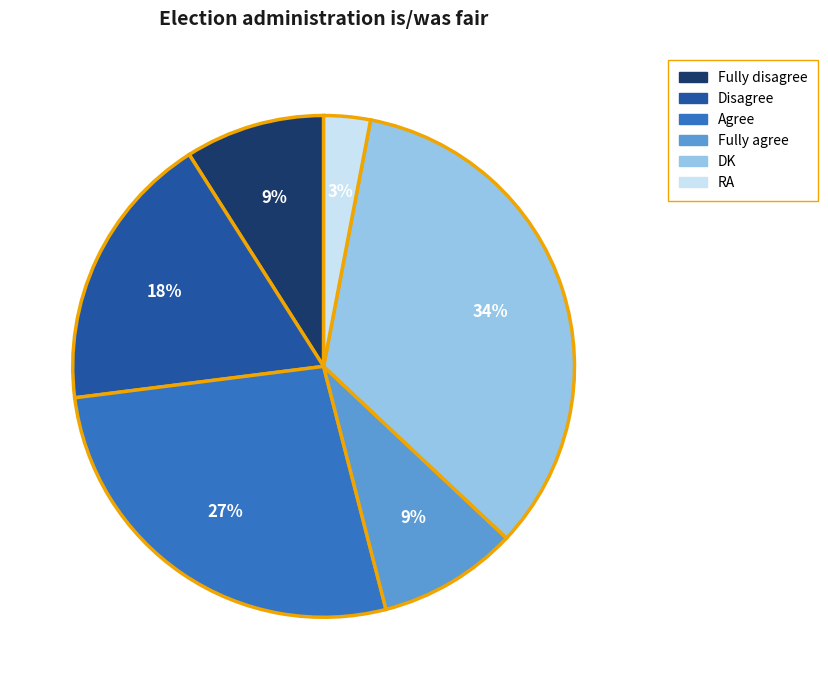

Is RA the majority of the pie?

No